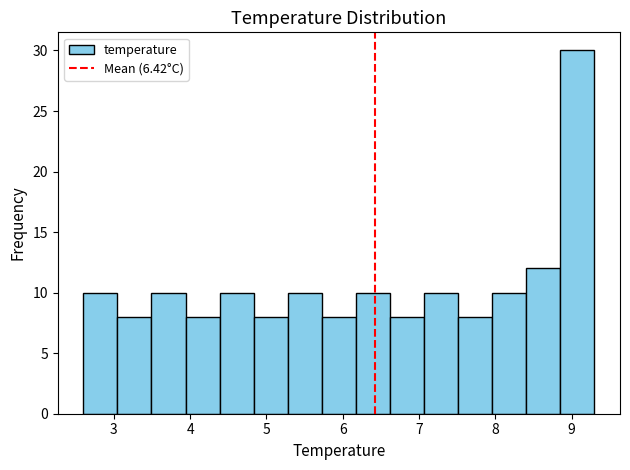

Reading left to right, transcribe this chart: for each bar, give the range it covers on the x-axis and its height. Neither the bar edges nor the heights are printed on the chart, so give them approximately, as read against the axes.

2.6 to 3.0: 10
3.0 to 3.5: 8
3.5 to 3.9: 10
3.9 to 4.4: 8
4.4 to 4.8: 10
4.8 to 5.3: 8
5.3 to 5.7: 10
5.7 to 6.2: 8
6.2 to 6.6: 10
6.6 to 7.1: 8
7.1 to 7.5: 10
7.5 to 8.0: 8
8.0 to 8.4: 10
8.4 to 8.9: 12
8.9 to 9.3: 30